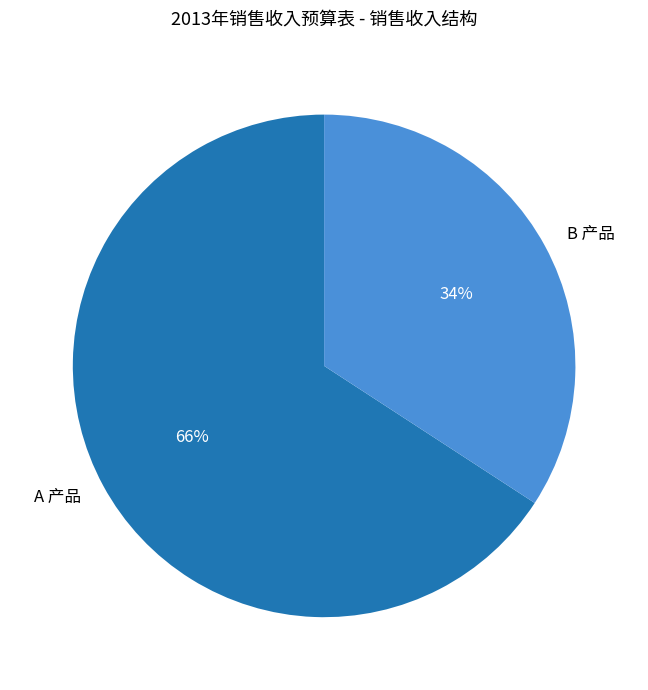

What is the smallest slice in the pie chart?

B 产品